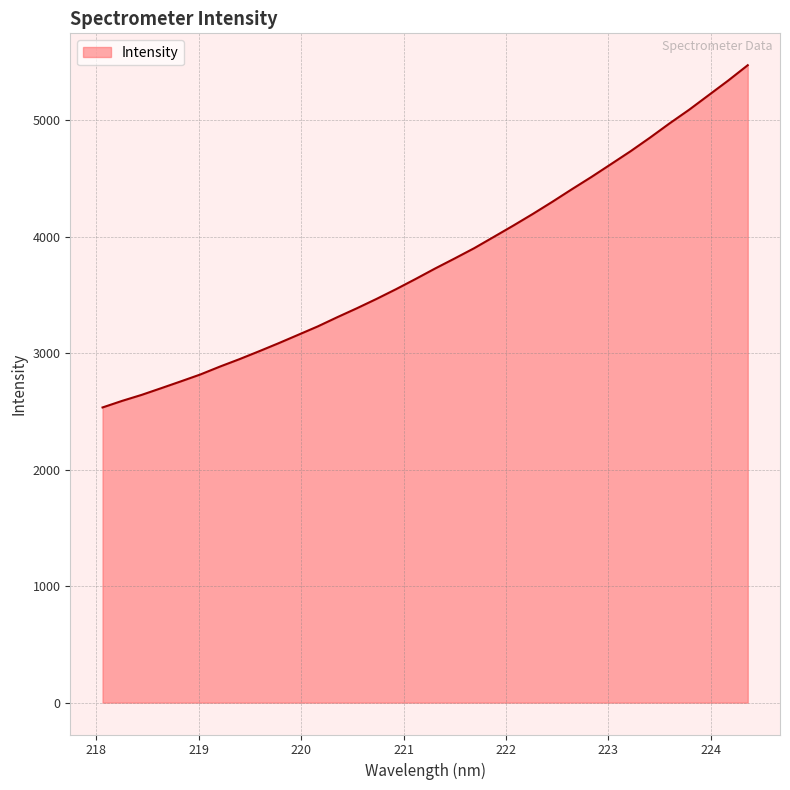

What is the difference between the maximum and minimum values?

2939.5